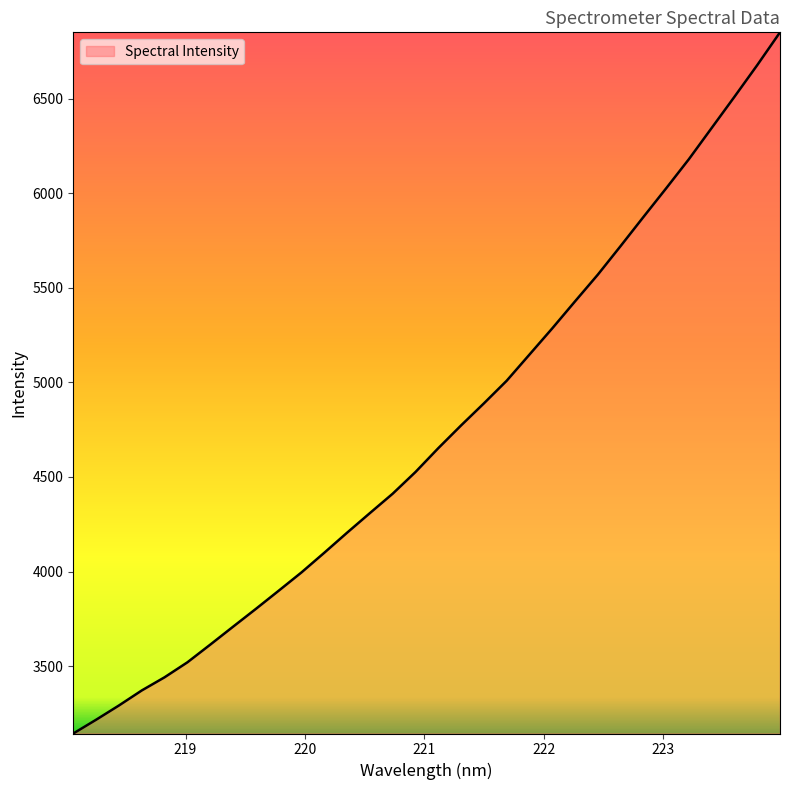

What is the maximum value shown in the chart?

6850.9